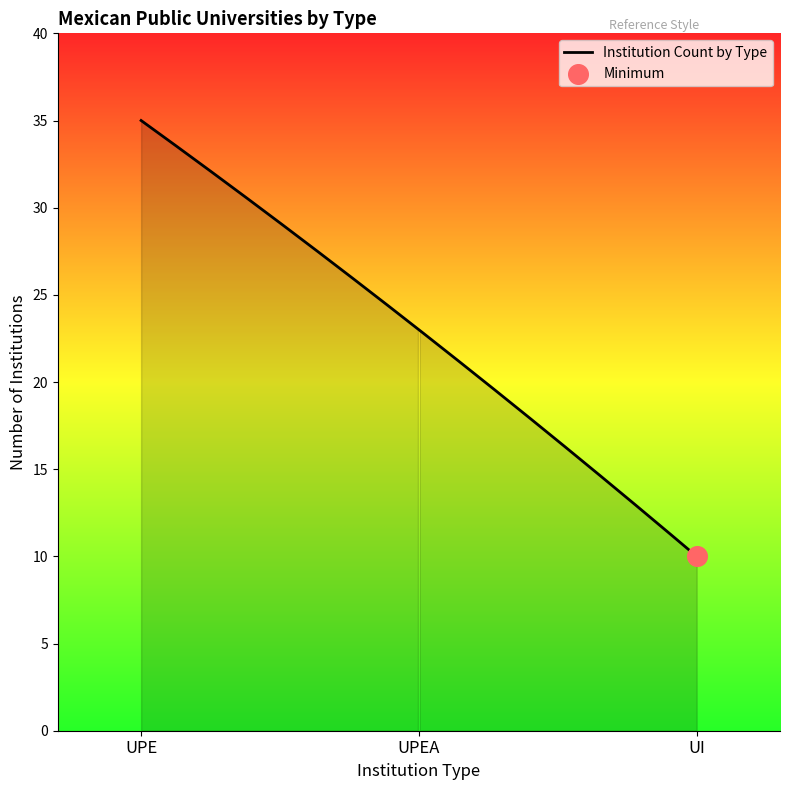

What is the difference between the maximum and minimum values?

25.0